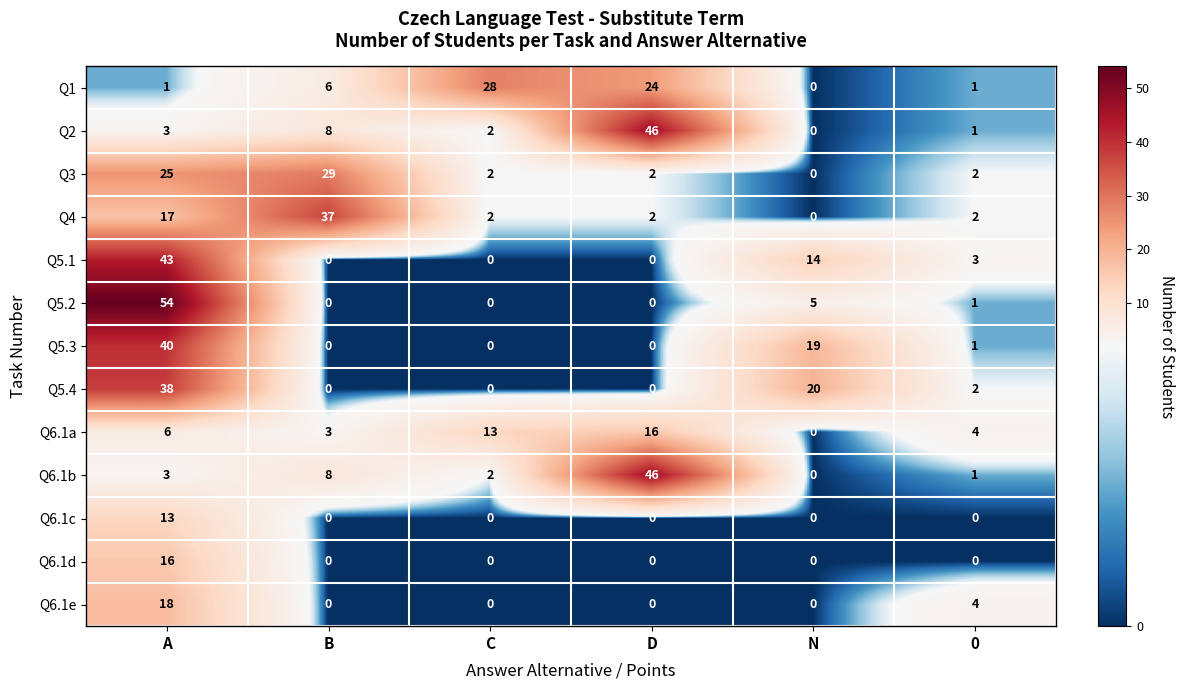

What is the difference between the Q5.4 values at C and N?

20